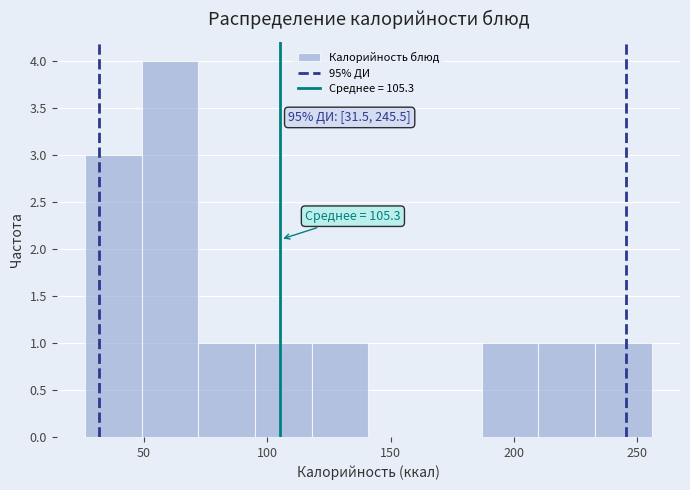

Which range on the x-axis has the tallest bar?

49 to 72